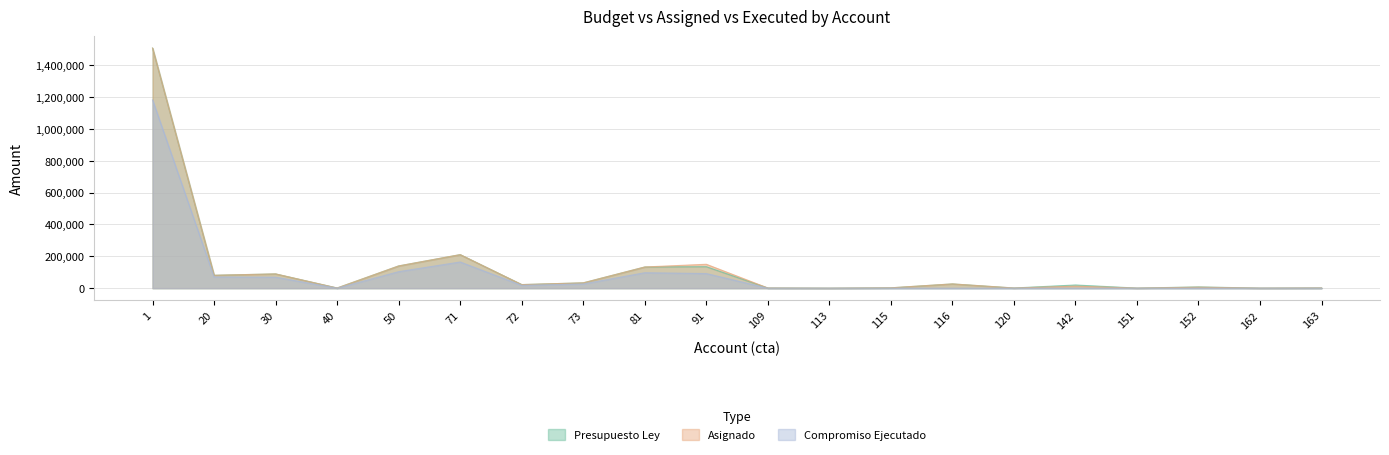

True or false: presupuestoLey has a value of 71.7 at 113.

False